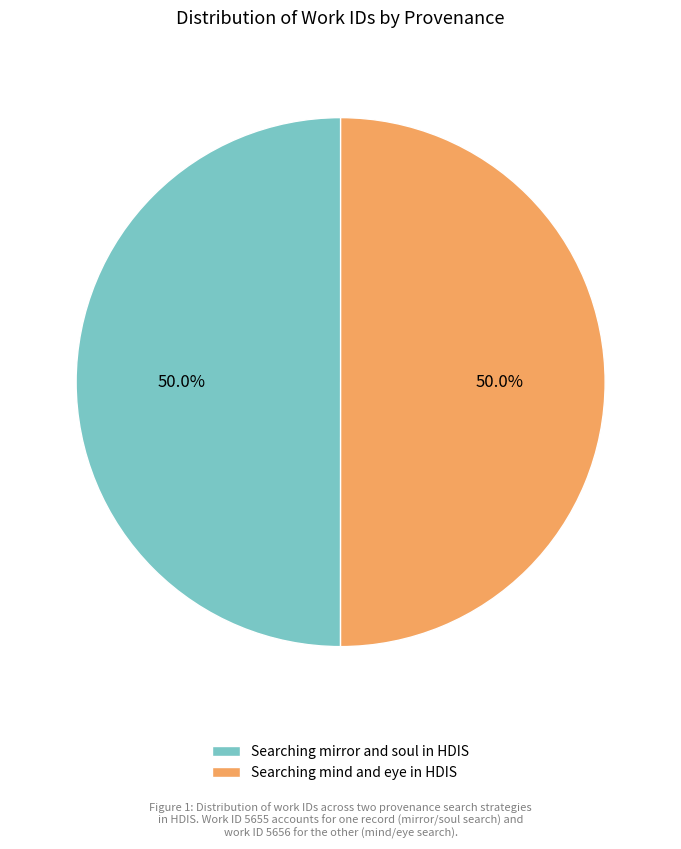

What percentage is the Searching mind and eye in HDIS slice, to the nearest percent?

50%